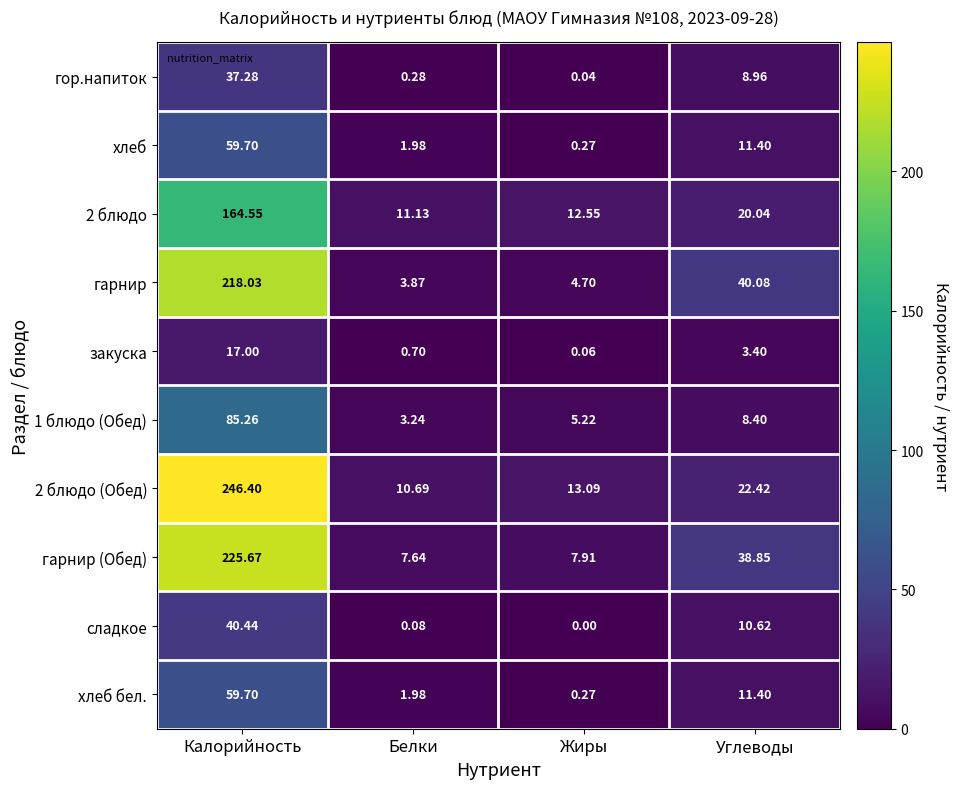

Is the value of 2 блюдо (Обед) at Углеводы greater than the value of сладкое at Белки?

Yes